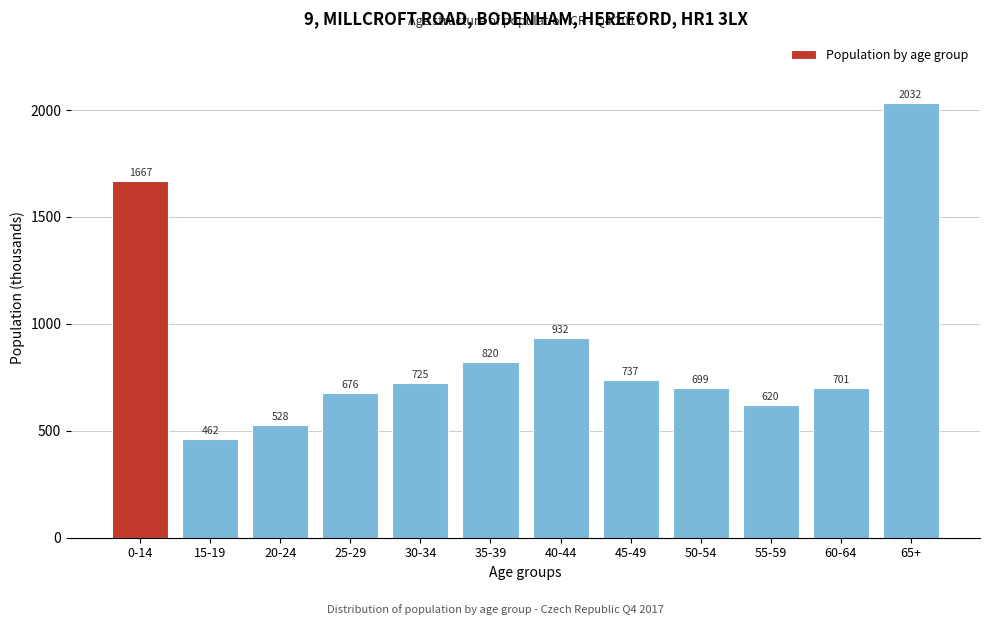

Where is the data nearest to the value 1247?

40-44